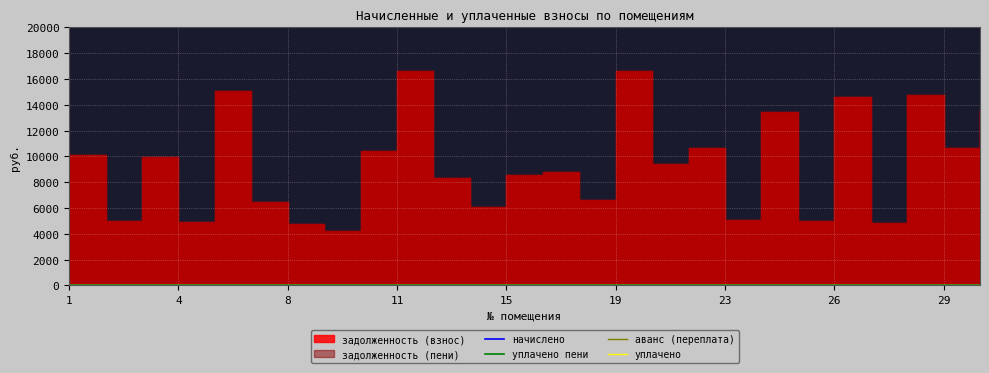

Rank the series at 24 from lowest to highest value.

начислено, уплачено пени, аванс (переплата), уплачено, задолженность (взнос), задолженность (пени)